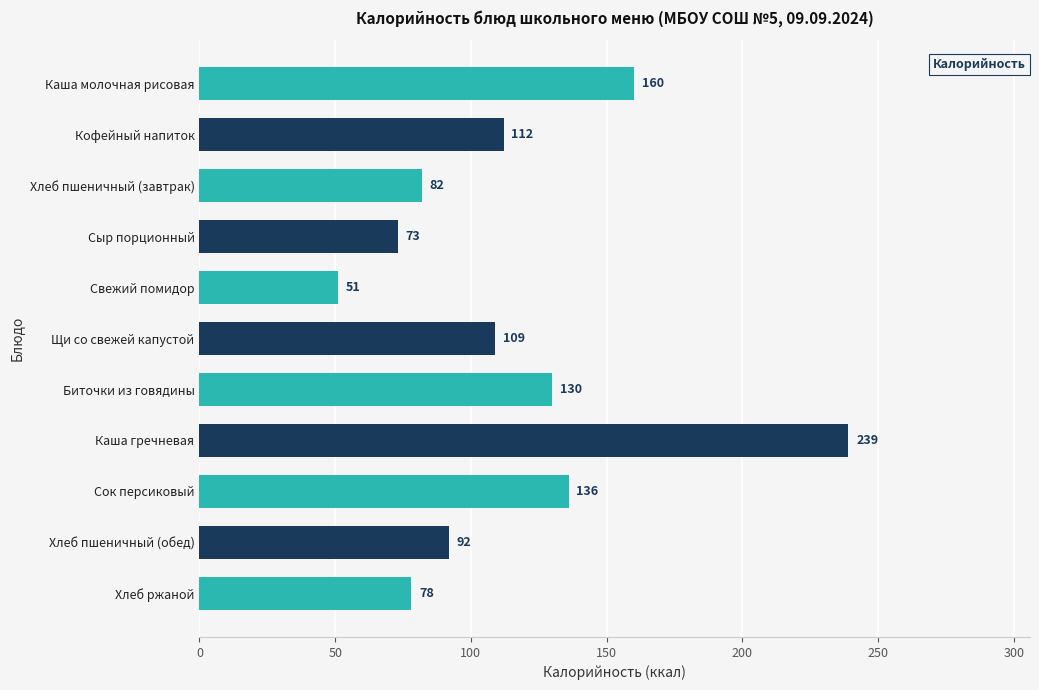

Rank the categories by value from highest to lowest.

Каша гречневая, Каша молочная рисовая, Сок персиковый, Биточки из говядины, Кофейный напиток, Щи со свежей капустой, Хлеб пшеничный (обед), Хлеб пшеничный (завтрак), Хлеб ржаной, Сыр порционный, Свежий помидор